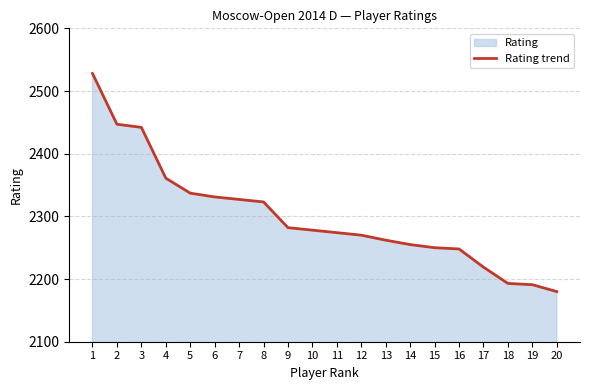

At which category does the chart reach its peak across all series?

1